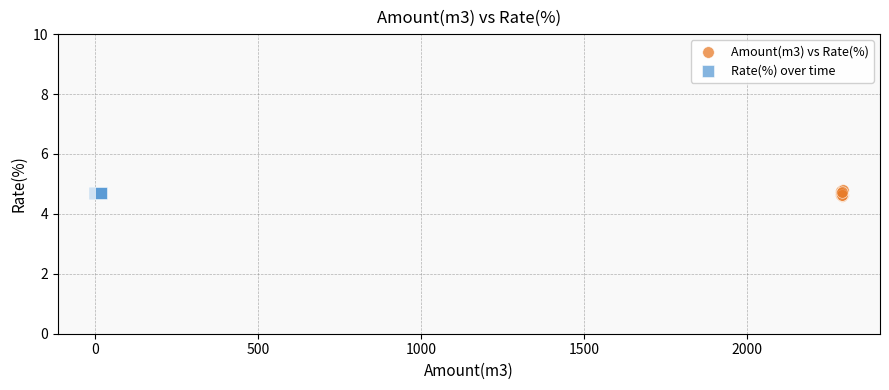

Which series reaches the maximum Y coordinate?

Amount(m3) vs Rate(%)